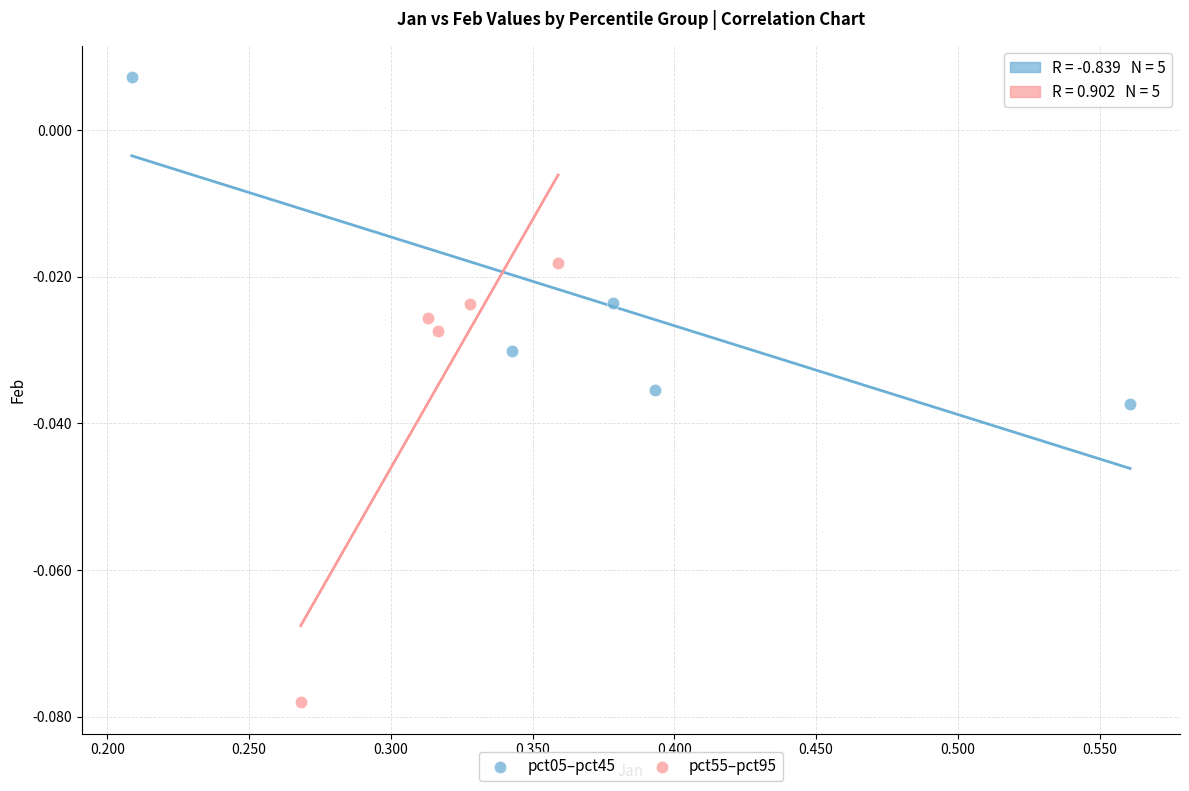

Which series has the largest Y range (max minus min)?

pct55–pct95